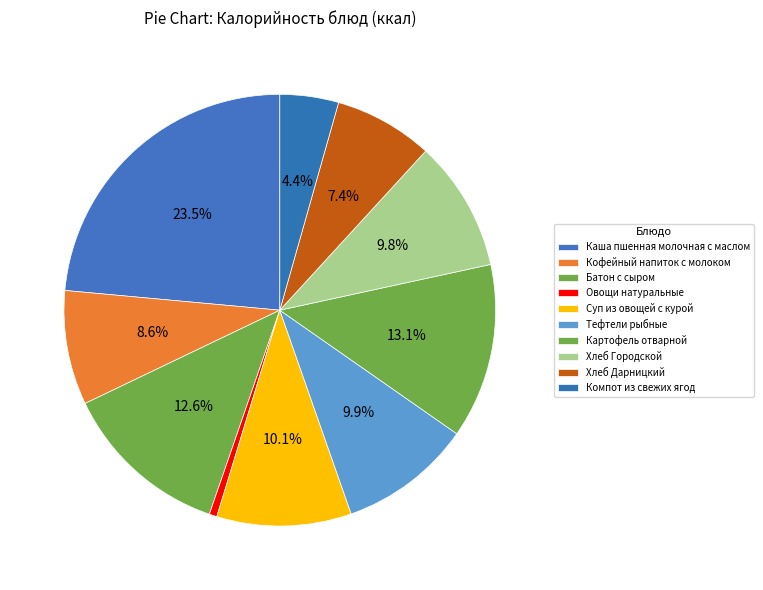

How many segments does this pie chart have?

10